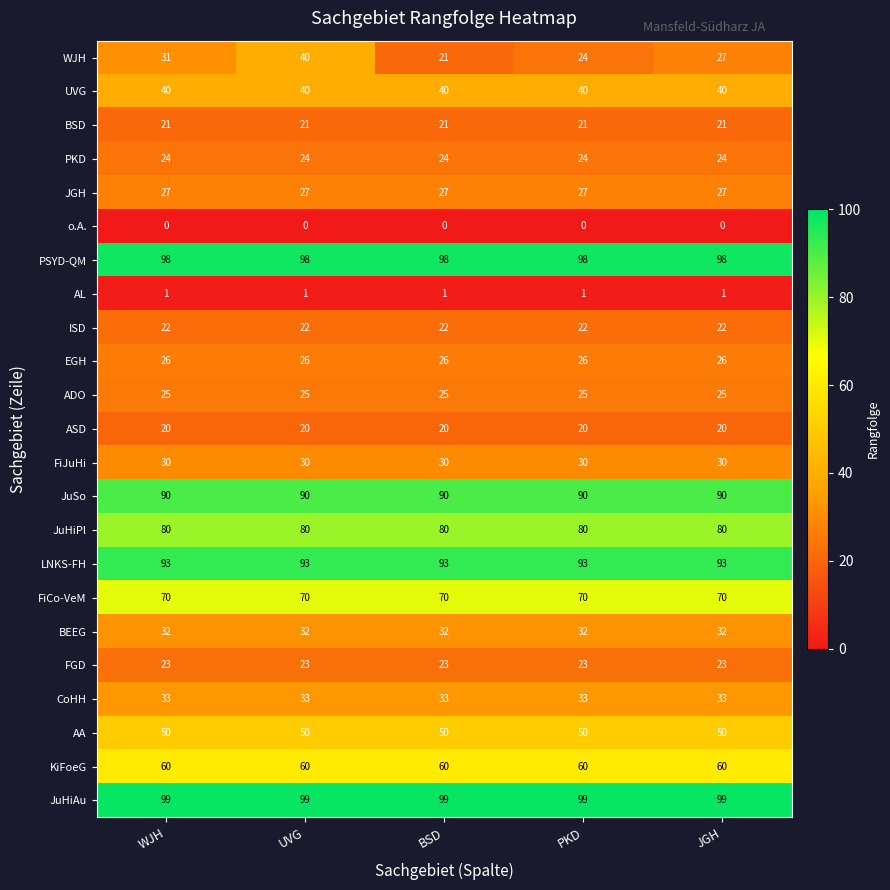

Is it true that UVG equals 10 at UVG?

False